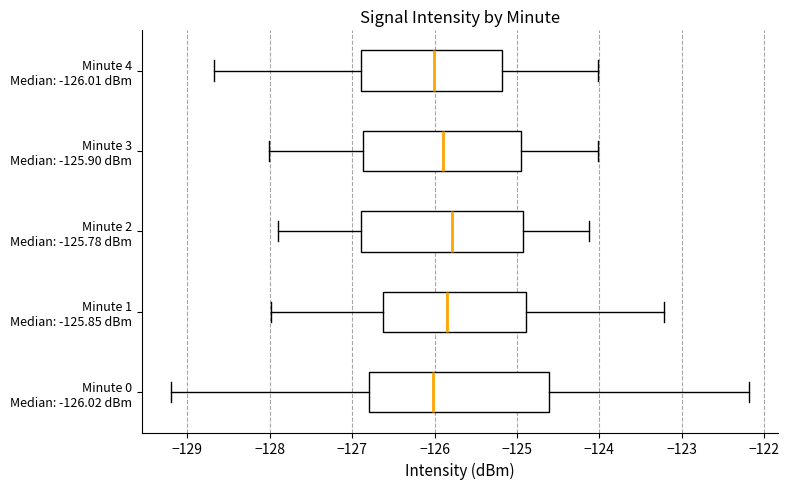

Reading bottom to top, transcribe this box plot: for each box, give where its median line is, the range the box spans, and where its two whiskers end, as read against the x-axis. The values are not printed on the chart, so give them approximately, as read against the axis.

Minute 0 Median: -126.02 dBm: median -126.0, box -126.8 to -124.6, whiskers -129.2 to -122.2
Minute 1 Median: -125.85 dBm: median -125.8, box -126.6 to -124.9, whiskers -128.0 to -123.2
Minute 2 Median: -125.78 dBm: median -125.8, box -126.9 to -124.9, whiskers -127.9 to -124.1
Minute 3 Median: -125.90 dBm: median -125.9, box -126.9 to -124.9, whiskers -128.0 to -124.0
Minute 4 Median: -126.01 dBm: median -126.0, box -126.9 to -125.2, whiskers -128.7 to -124.0